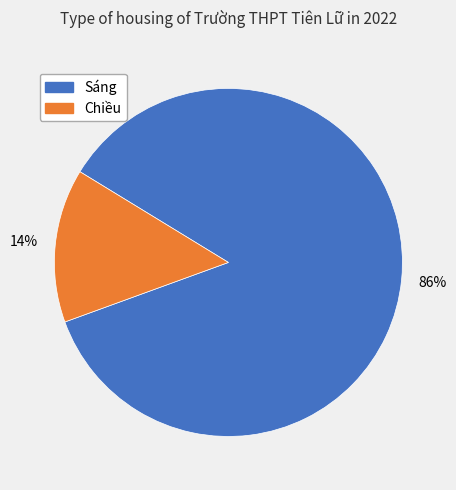

True or false: Chiều accounts for 14% of the total.

True